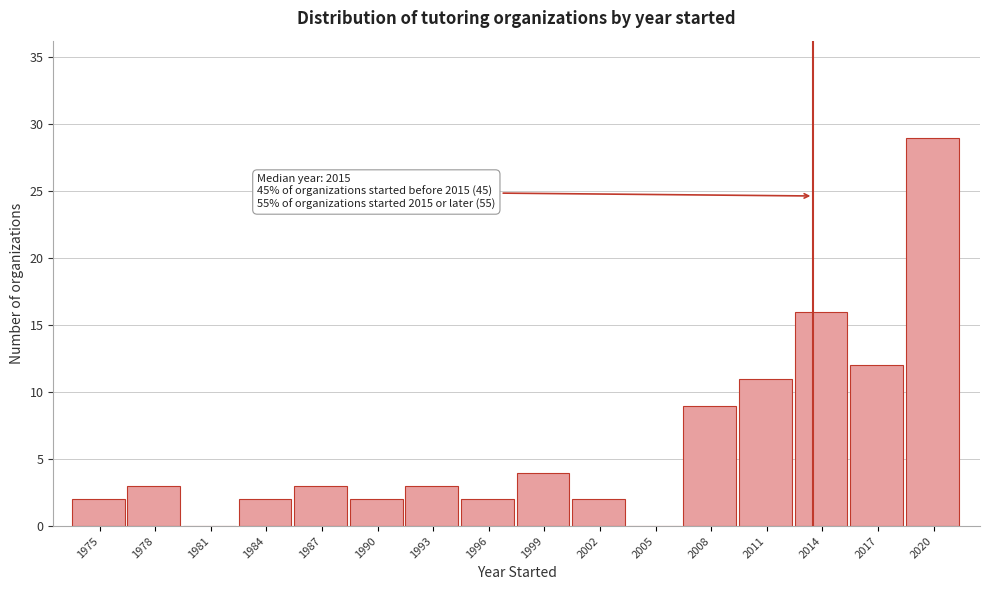

Reading left to right, transcribe all the data shown in this chart.

1975=2	1978=3	1981=0	1984=2	1987=3	1990=2	1993=3	1996=2	1999=4	2002=2	2005=0	2008=9	2011=11	2014=16	2017=12	2020=29